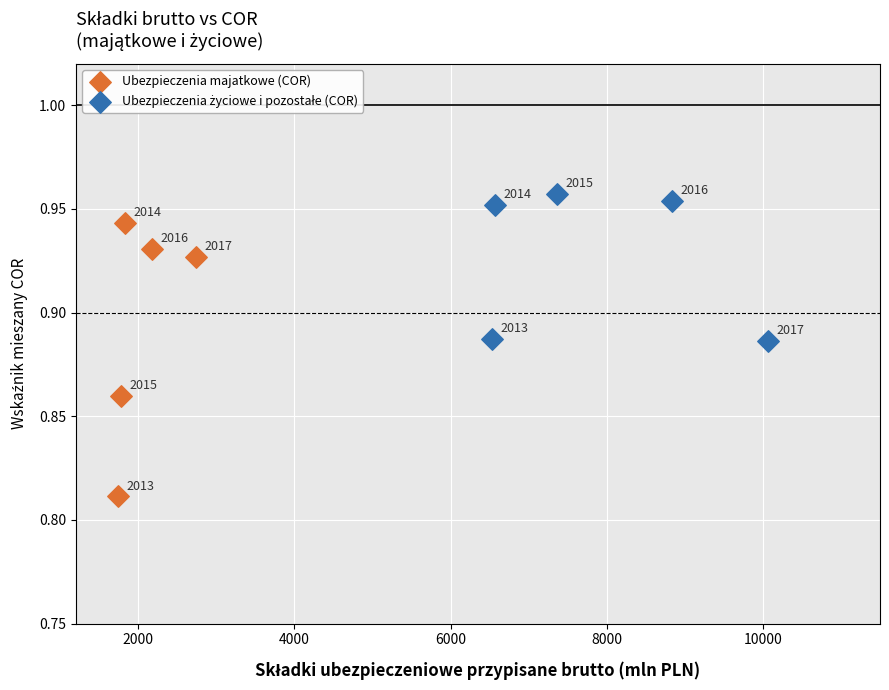

Which series contains the lowest Y value?

Ubezpieczenia majatkowe (COR)